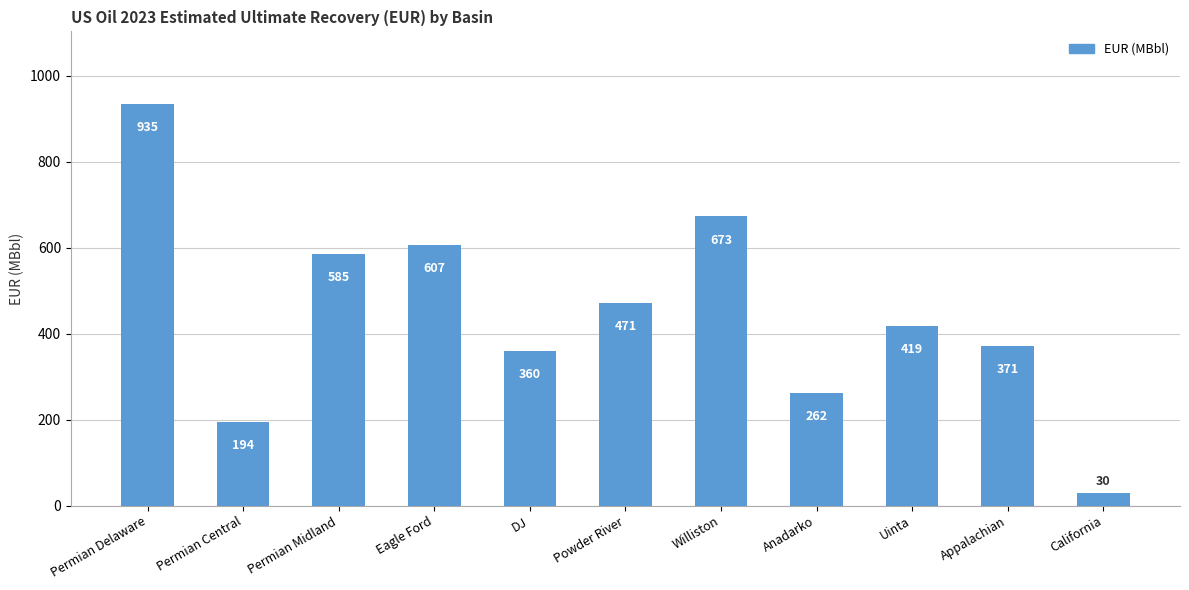

What is the ratio of the value at California to the value at Powder River?

0.1